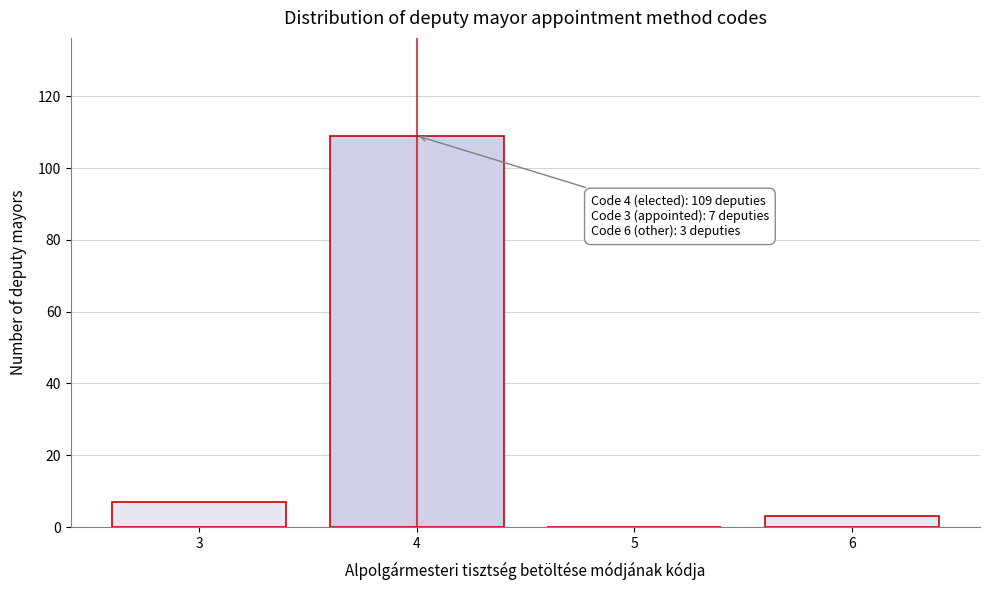

Reading left to right, extract all data points from this chart.

3=7	4=109	5=0	6=3